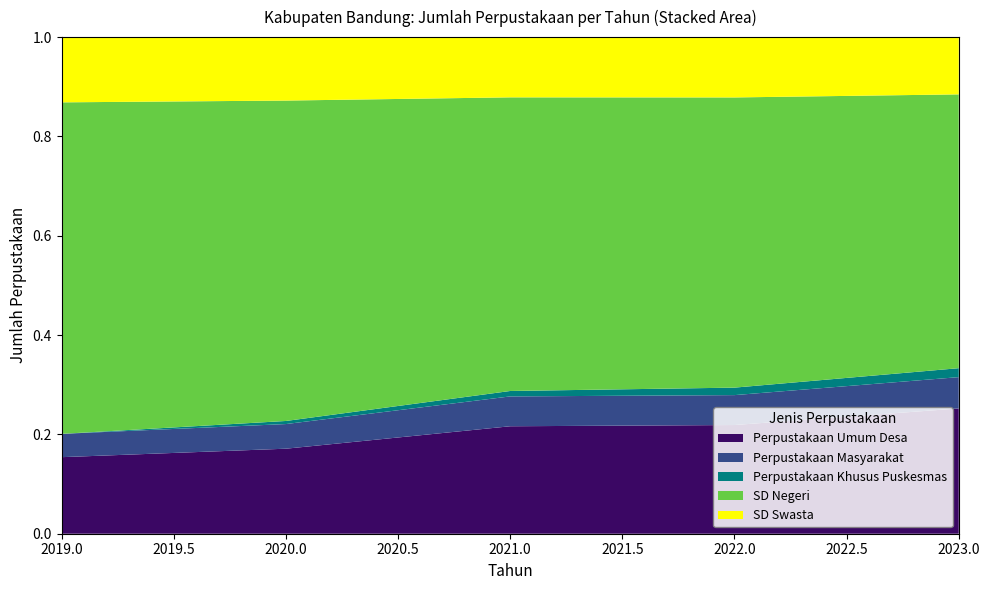

Reading right to left, transcribe all the data shown in this chart.

Perpustakaan Umum Desa: 280	218	198	138	115
Perpustakaan Masyarakat: 70	60	55	40	35
Perpustakaan Khusus Puskesmas: 20	15	10	5	0
SD Negeri: 612	582	541	520	498
SD Swasta: 128	121	111	103	98